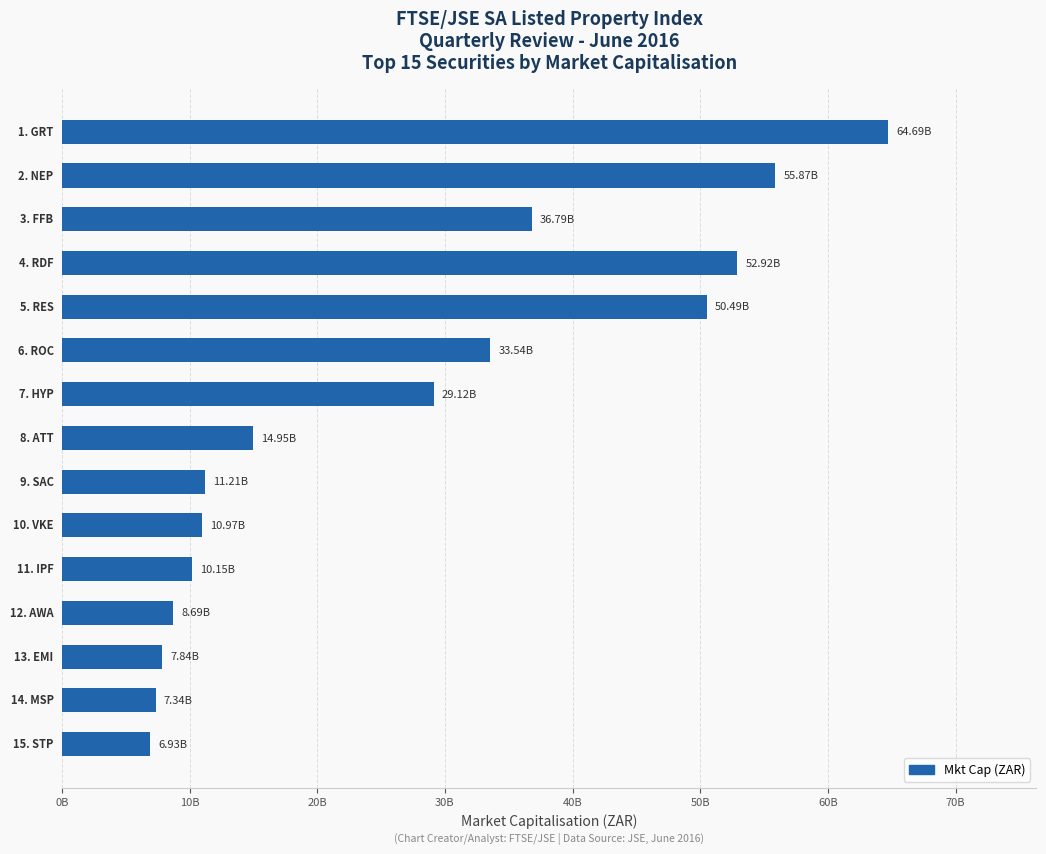

Are the bars grouped side by side (vs. stacked)?

No